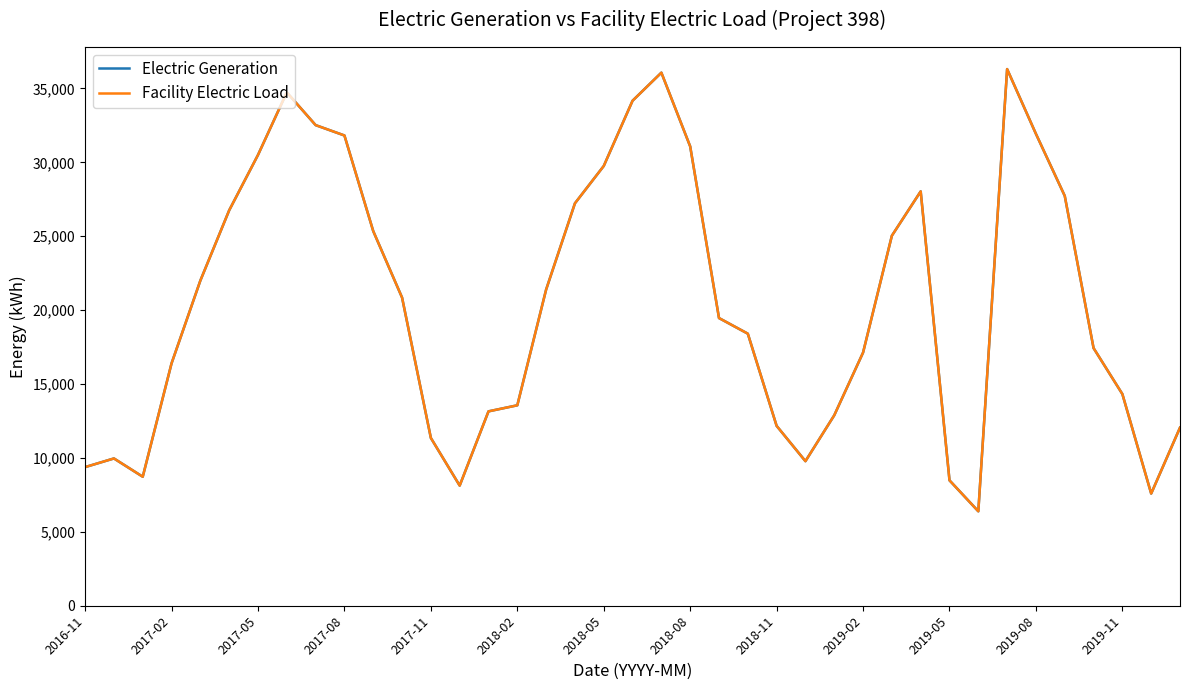

Does the chart display data point markers on the line(s)?

No